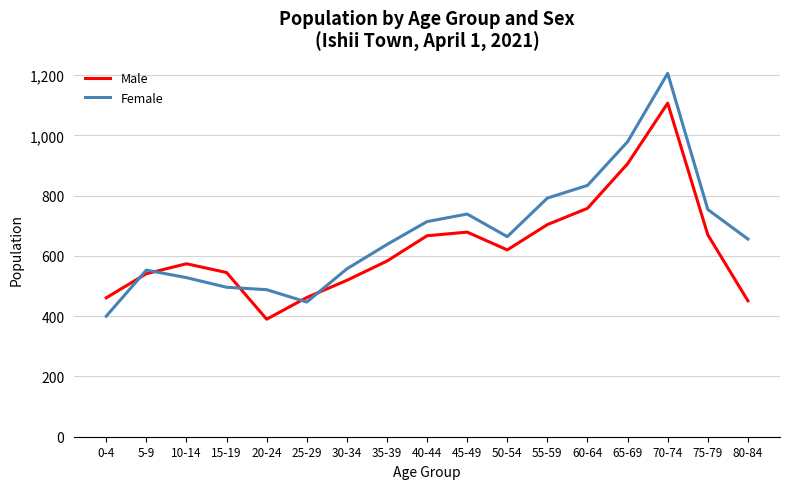

In Male, how many points are lower than both neighbors (excluding endpoints)?

2